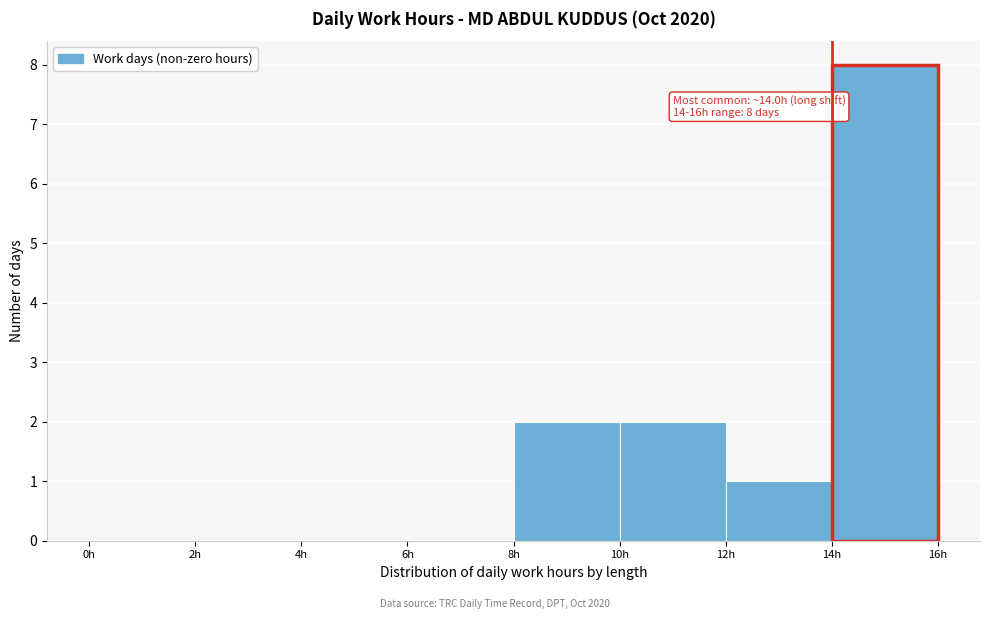

Which range on the x-axis has the tallest bar?

14 to 16